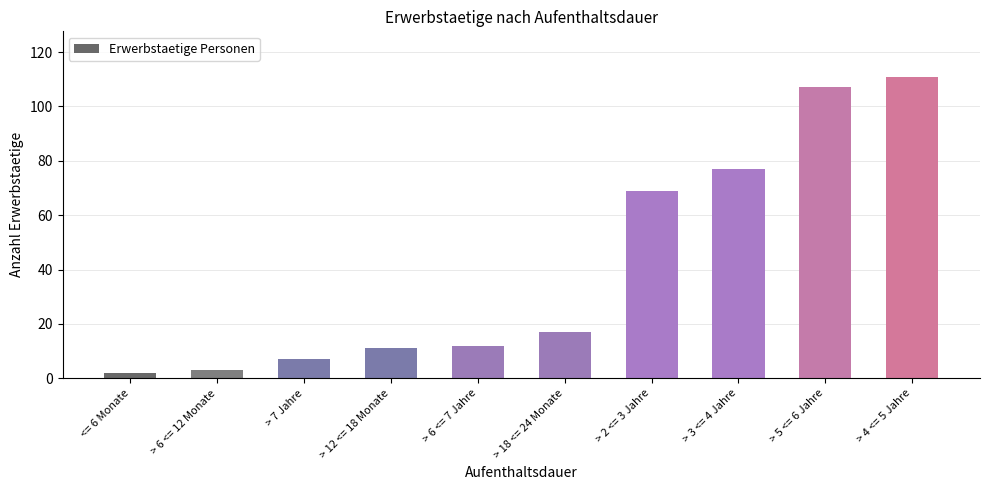

What is the approximate value at <= 6 Monate?

2